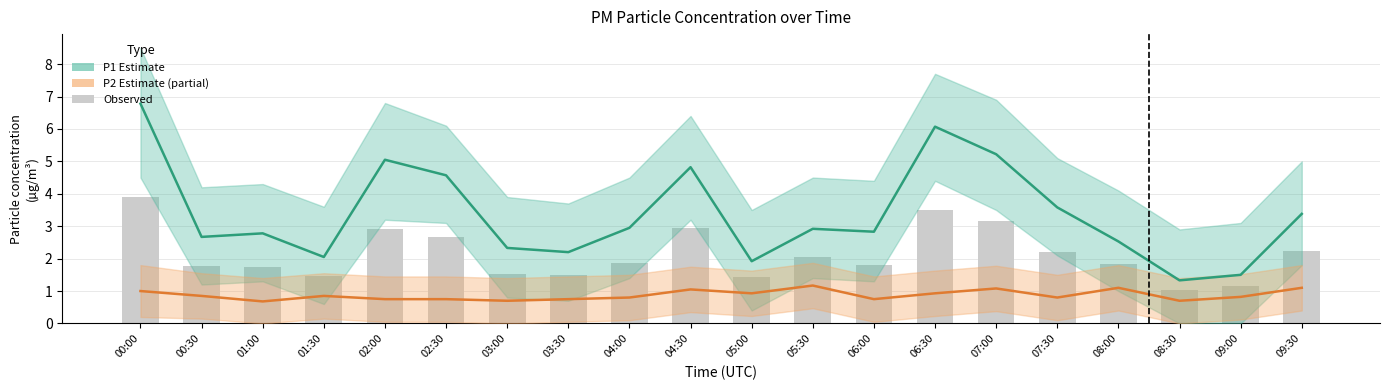

List the series in order of their overall mean, lowest first.

P2 (PM2.5), Observed, P1 (PM10)